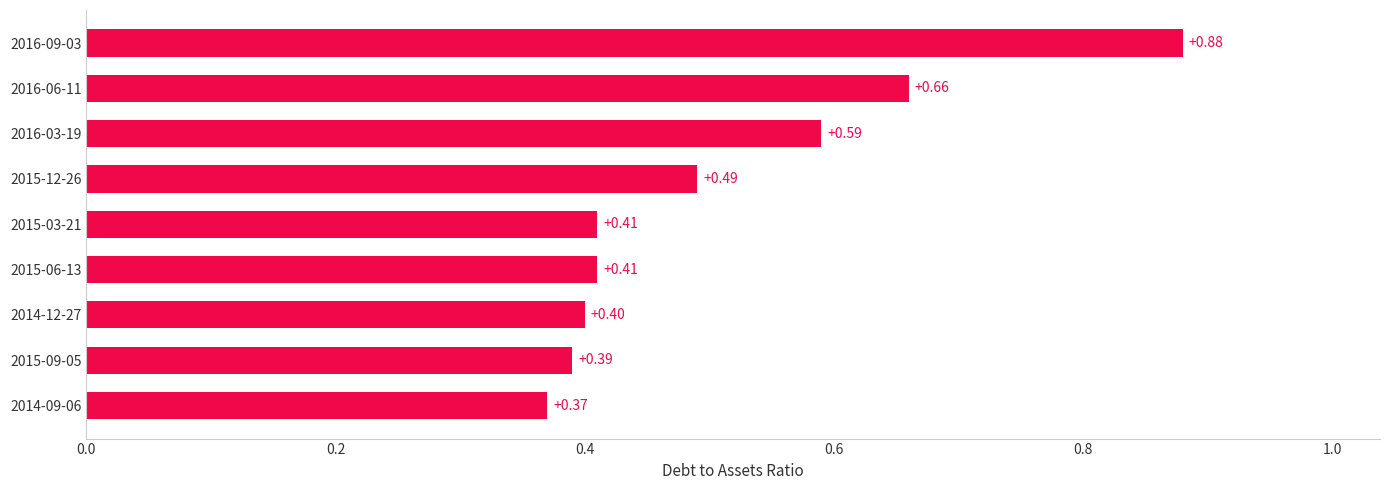

Which has a higher value, 2016-06-11 or 2015-09-05?

2016-06-11